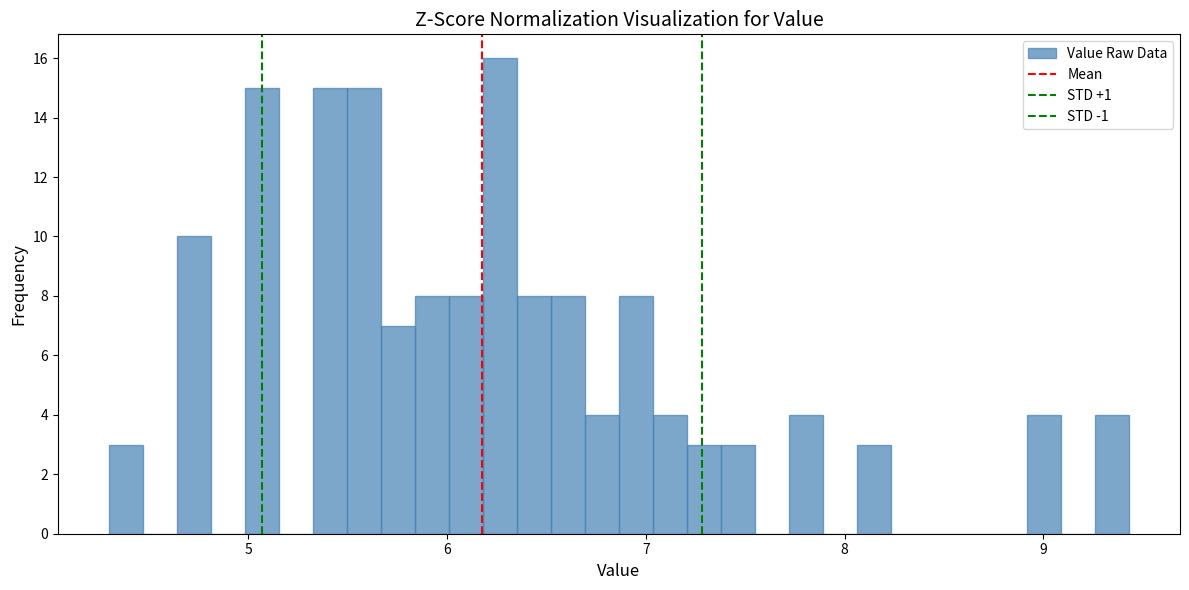

Around what value on the x-axis is the tallest bar? Give the approximate position of its centre, as read against the axis.

6.3